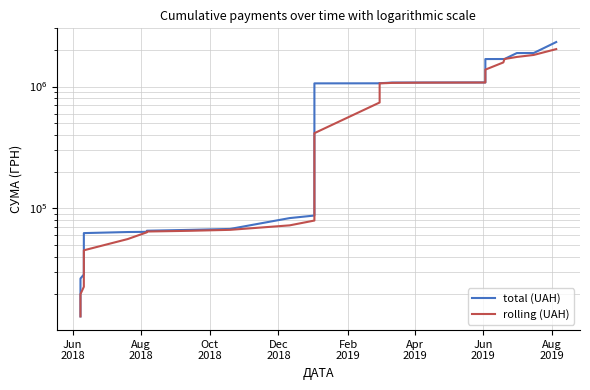

What are all the series names shown in the legend?

total (UAH), rolling (UAH)